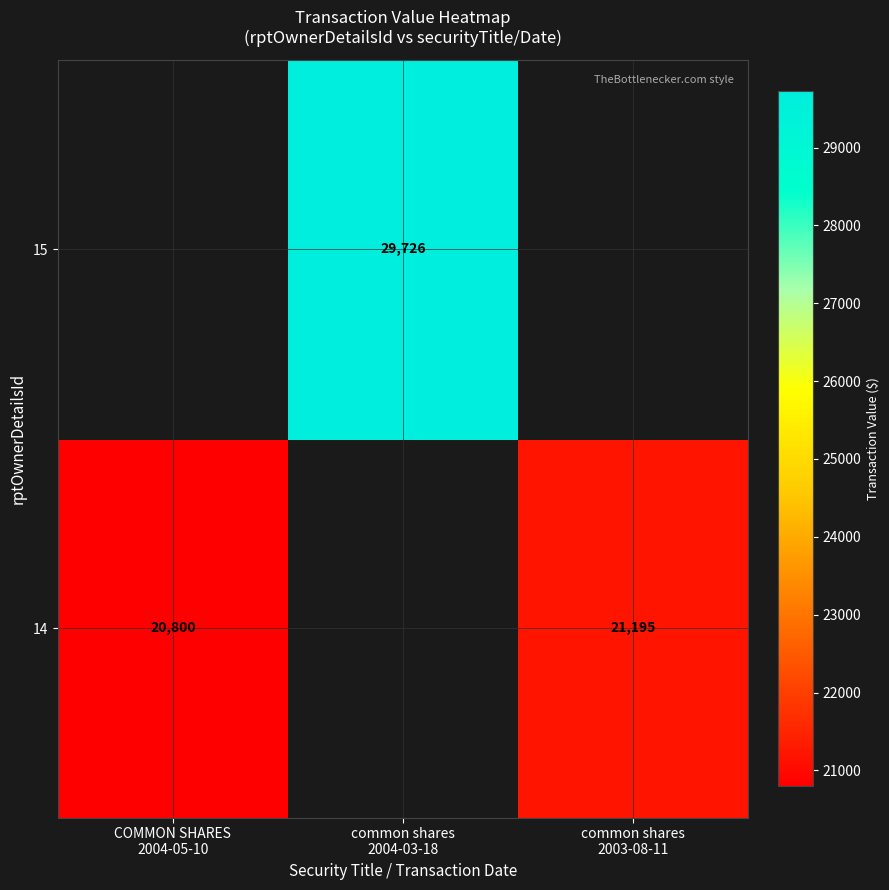

At which category does the chart reach its minimum across all series?

COMMON SHARES
2004-05-10